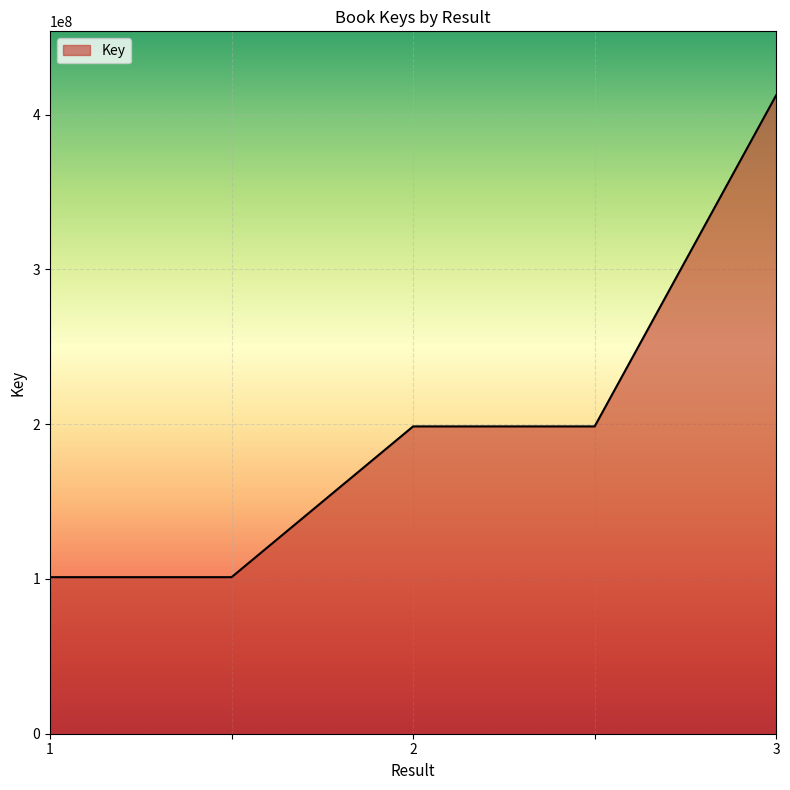

How many distinct data groups are displayed?

1